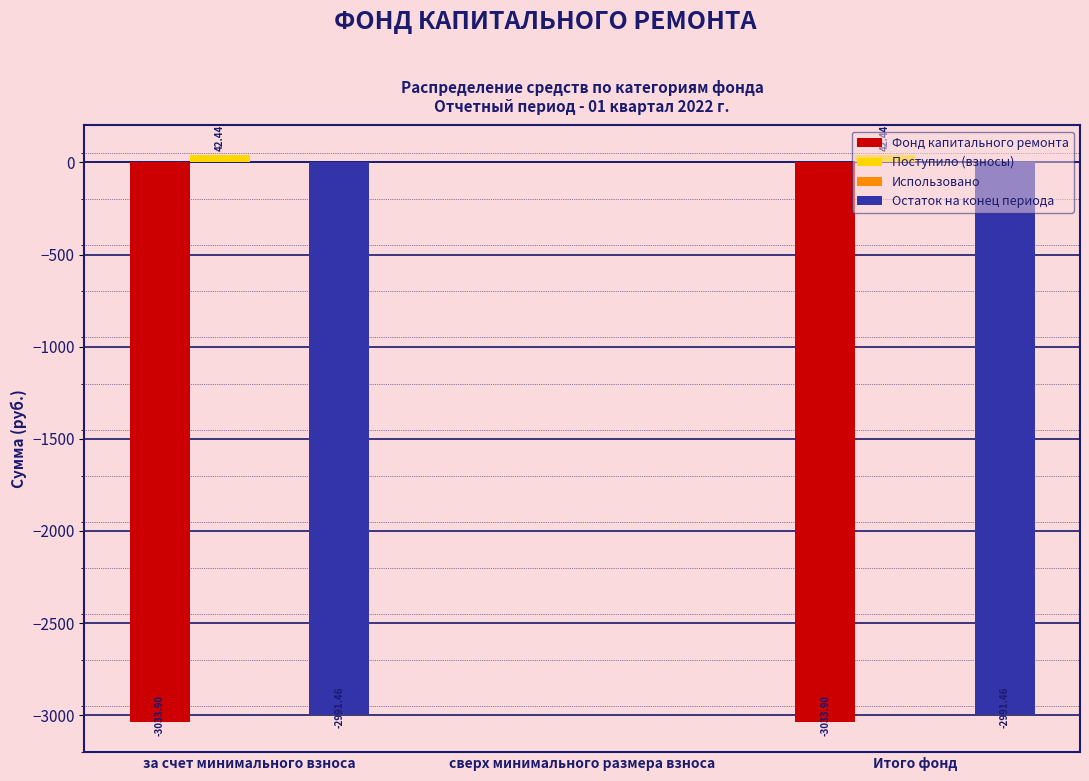

Where does the Фонд капитального ремонта series first go above -3033?

сверх минимального размера взноса